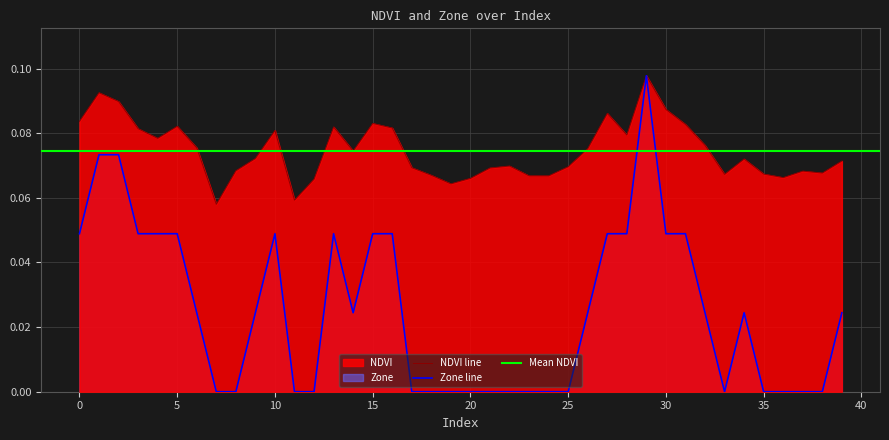

List the series in order of their overall mean, lowest first.

Zone, NDVI